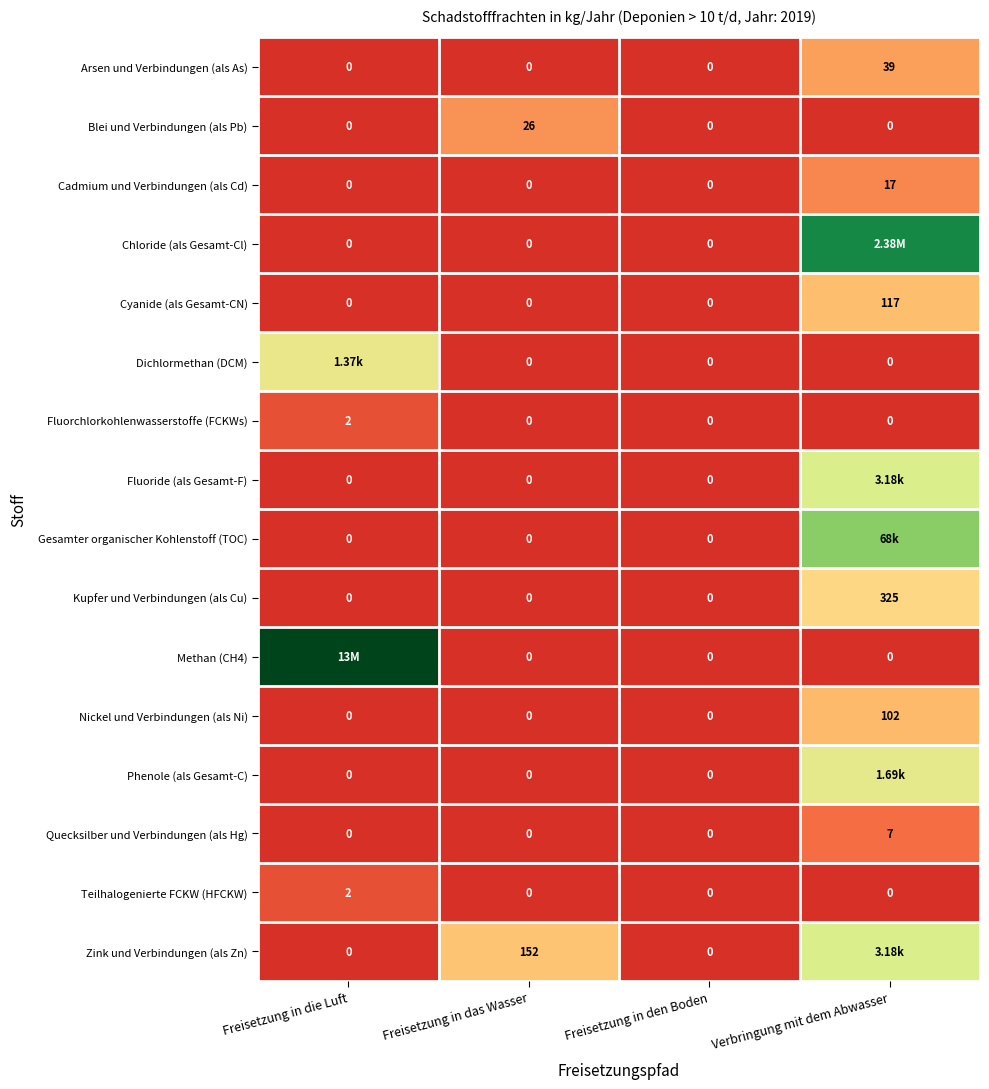

At which label does Cadmium und Verbindungen (als Cd) reach its peak?

Verbringung mit dem Abwasser